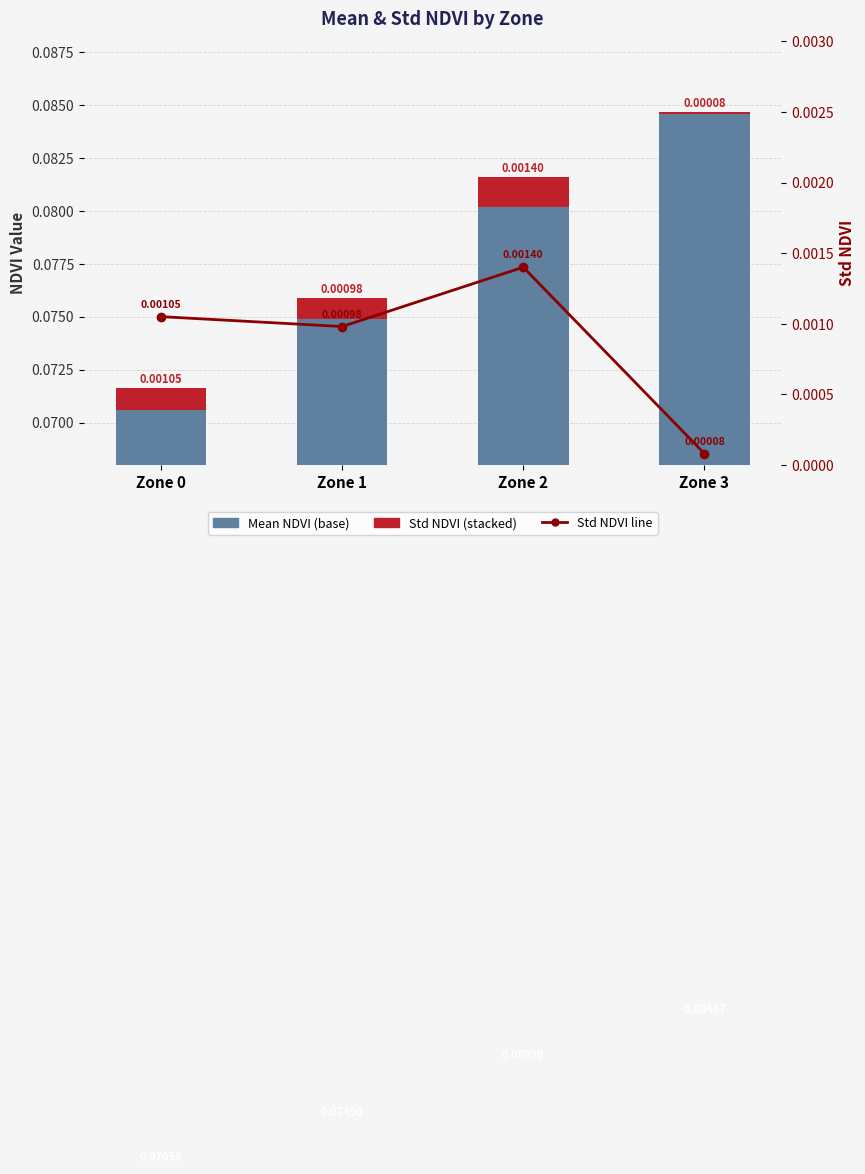

Count the number of categories in the chart.

4